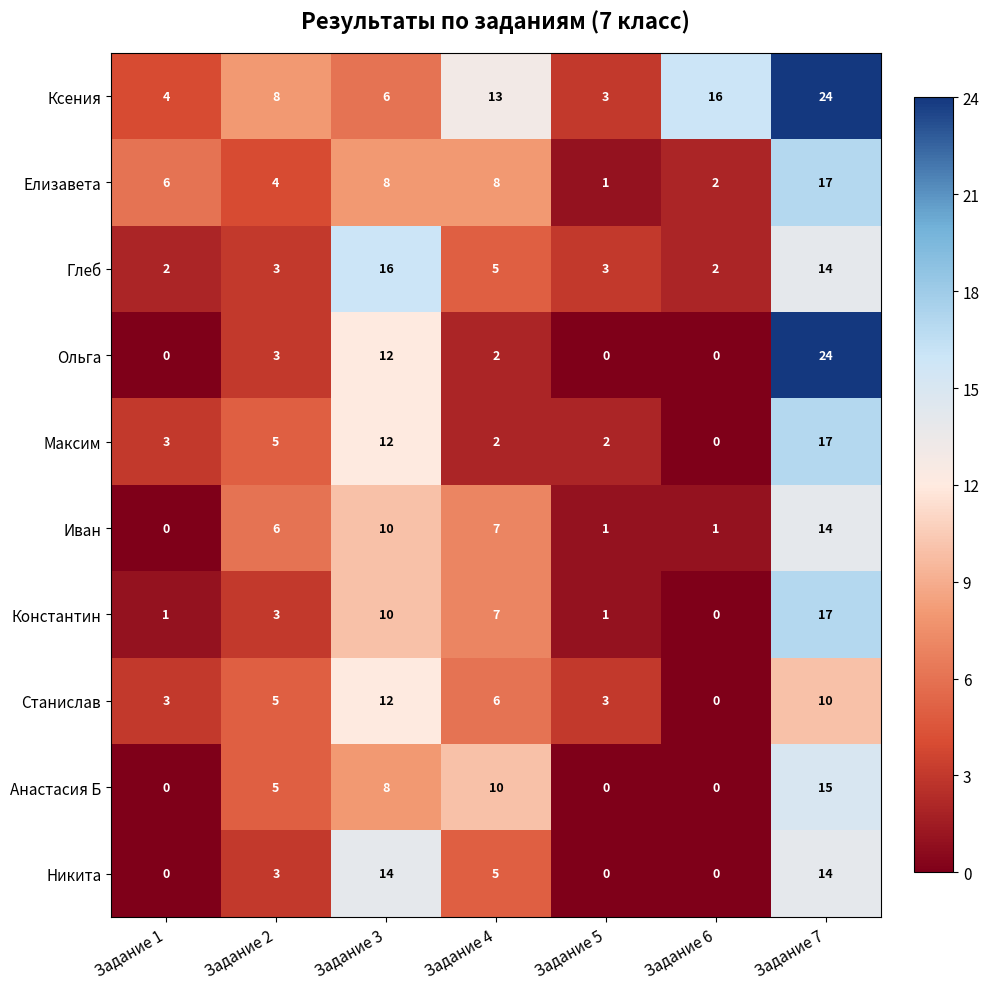

At which category is the sum across all series the highest?

Задание 7